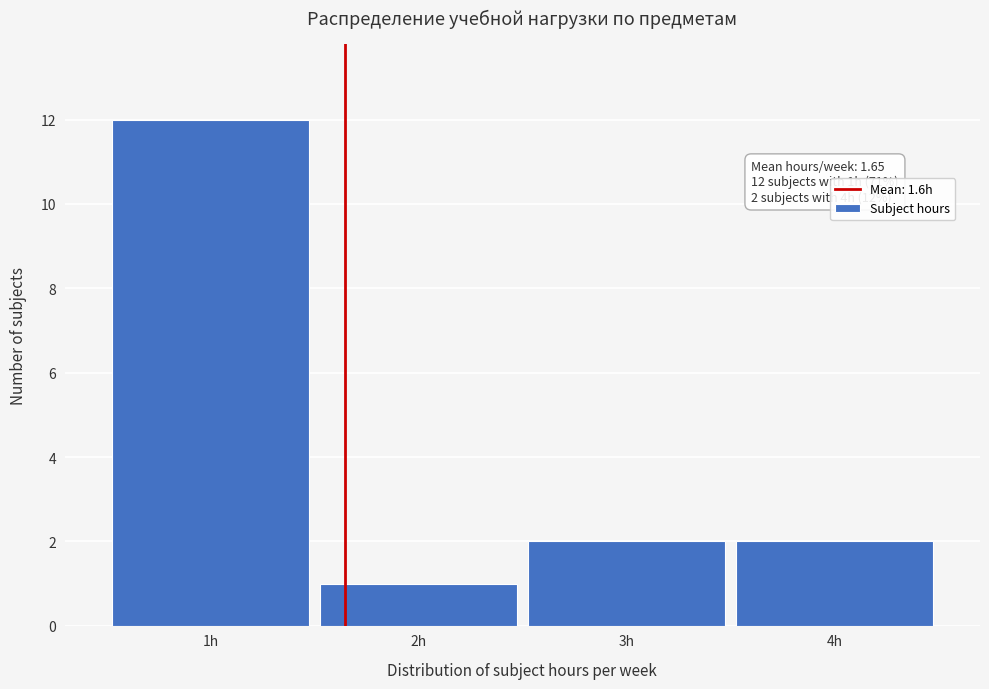

Reading left to right, what are all the values shown in this chart?

12	1	2	2